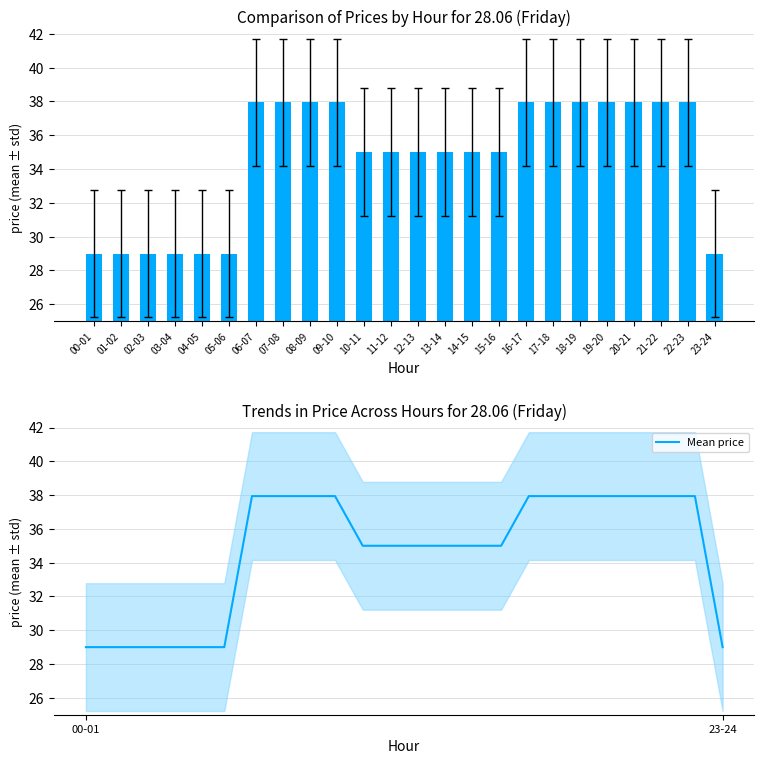

The value of Mean price at 08-09 is 24.3. True or false?

False